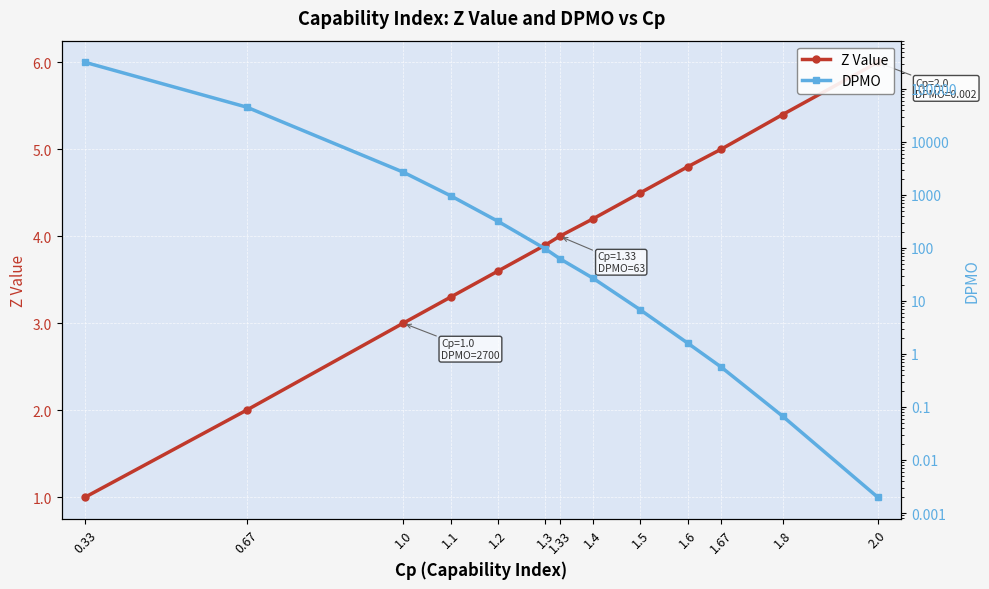

What is the difference between the DPMO values at 1.2 and 1.8?

317.9